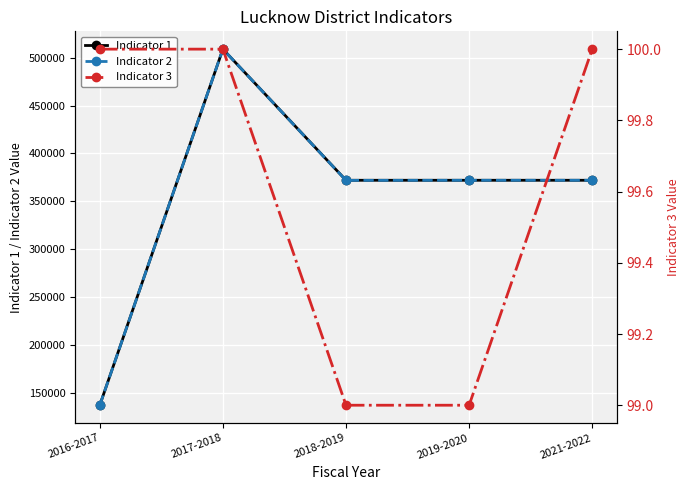

What is the label of the 4th point from the right?

2017-2018